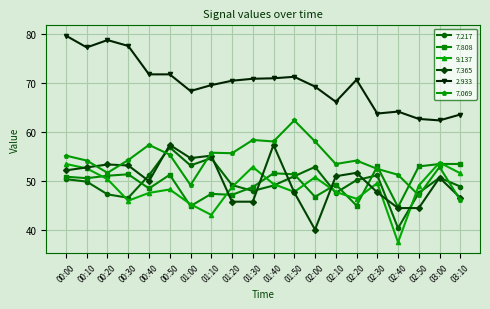

How many lines are shown in the chart?

6